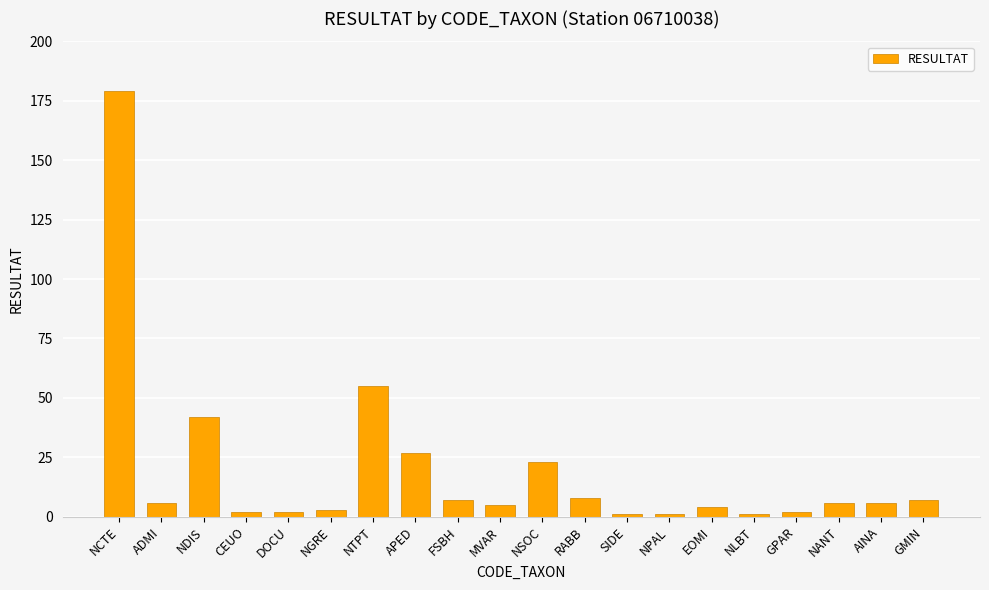

Reading left to right, transcribe all the data shown in this chart.

179	6	42	2	2	3	55	27	7	5	23	8	1	1	4	1	2	6	6	7